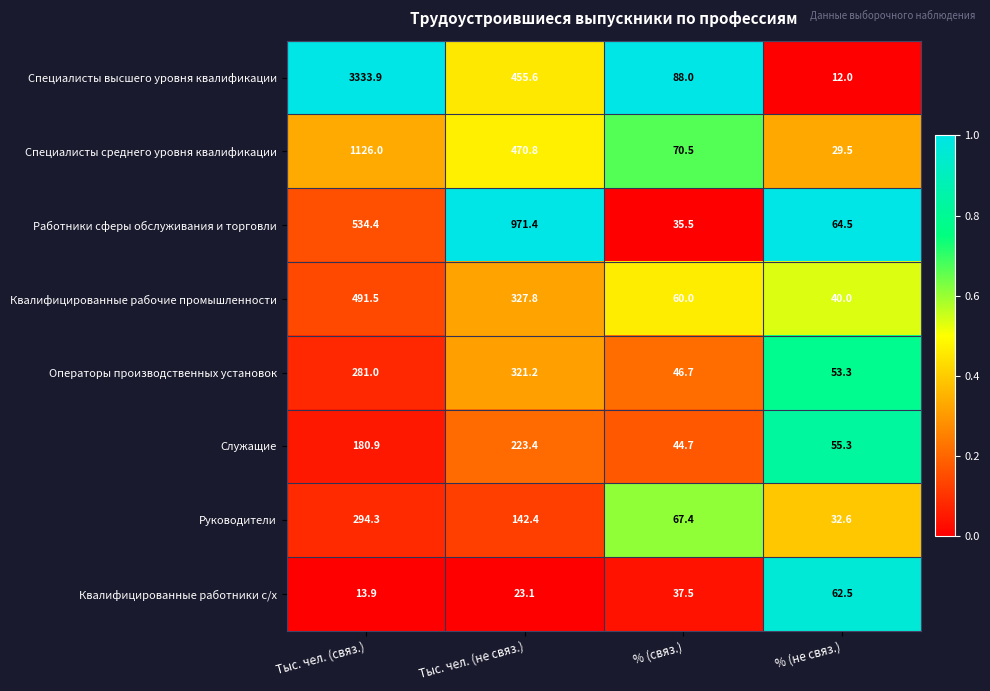

How many categories are shown in the chart?

4